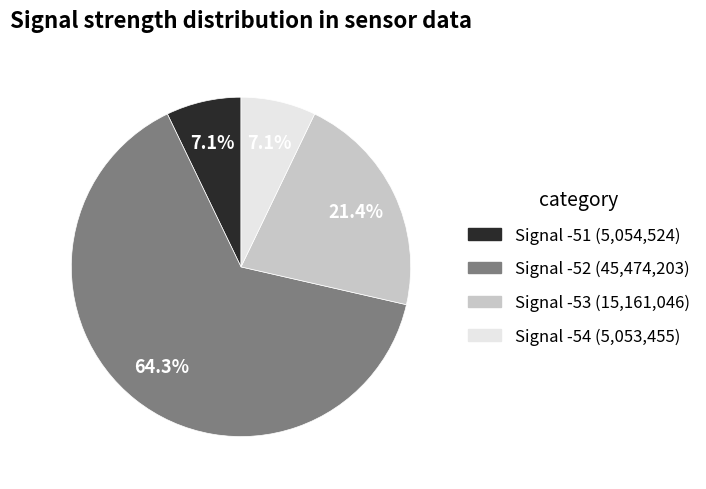

Is there a majority slice in this chart?

Yes